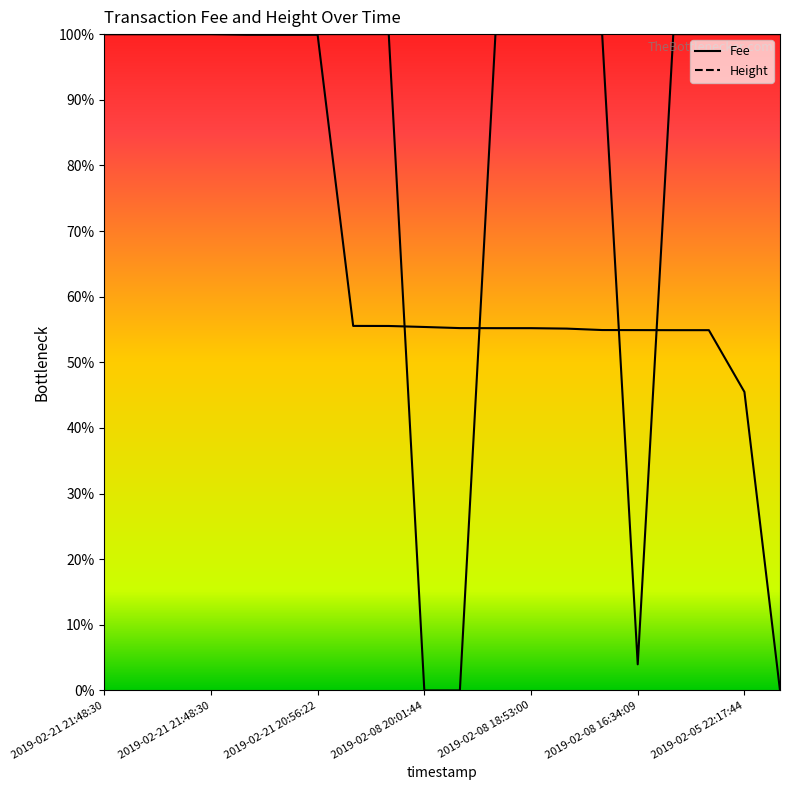

What is the difference between the maximum and minimum values in the Height series?

1.0